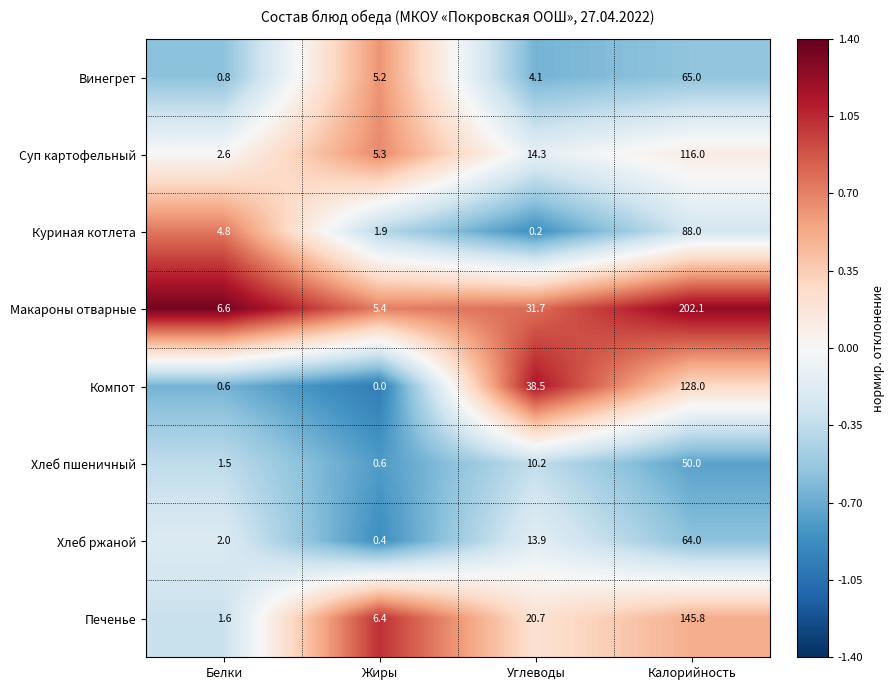

List the series in order of their peak value, highest first.

Макароны отварные, Печенье, Компот, Суп картофельный, Куриная котлета, Винегрет, Хлеб ржаной, Хлеб пшеничный